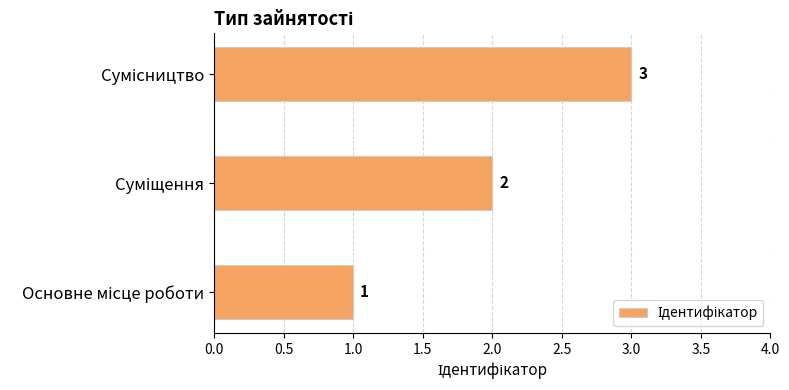

What is the greatest value displayed?

3